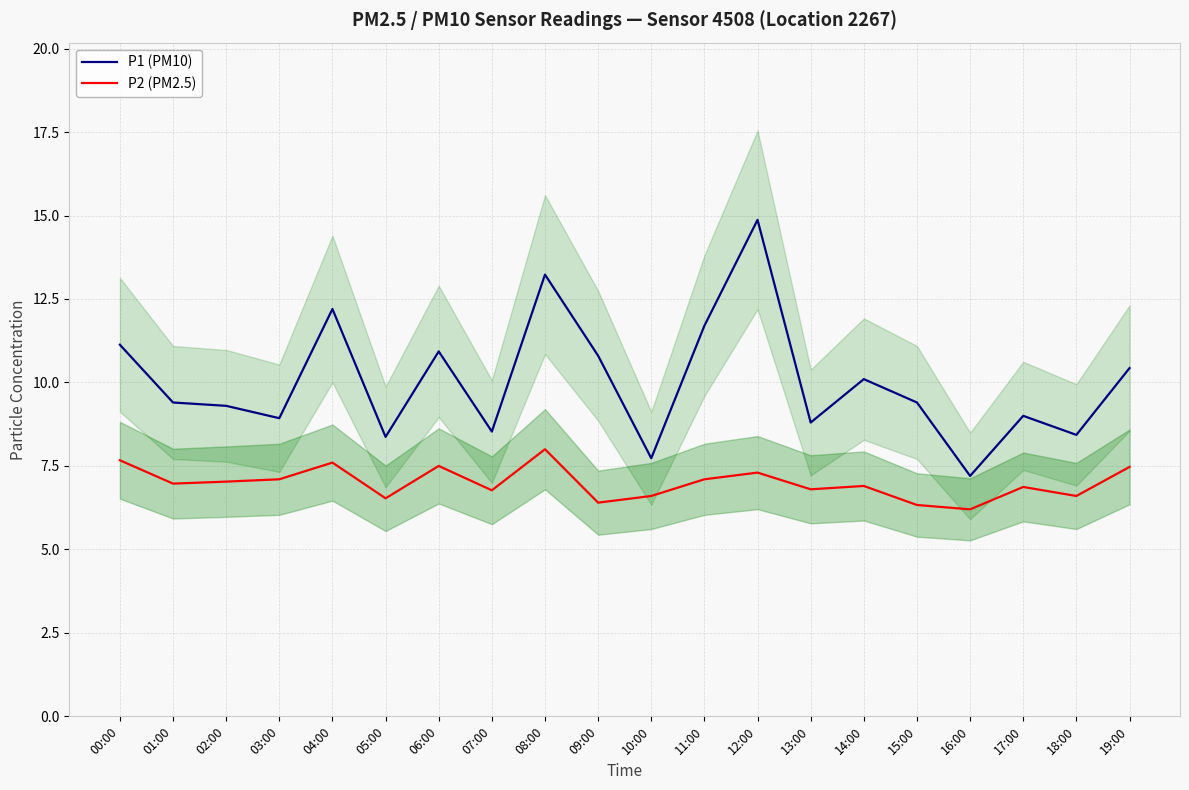

Between 05:00 and 12:00, which series saw the biggest shift?

P1 (PM10)